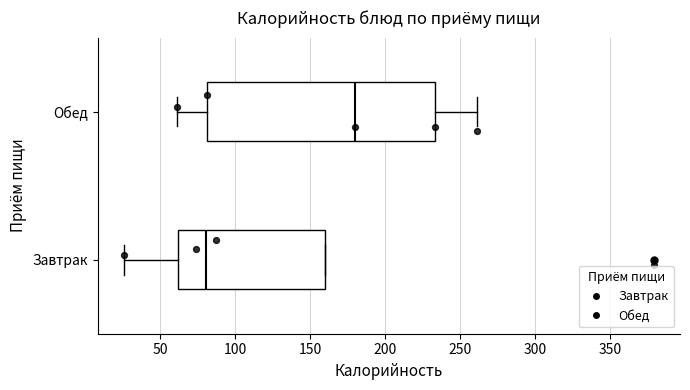

Comparing the boxes themselves (not the whiskers), which one is the widest?

Обед